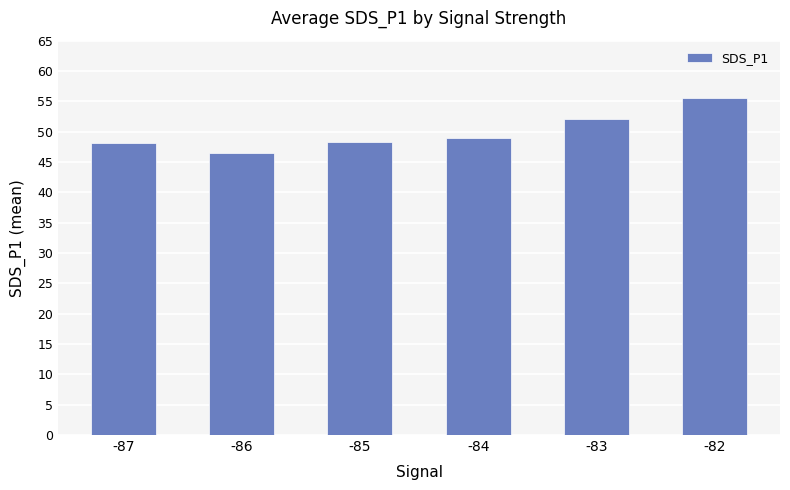

How many distinct data groups are displayed?

1